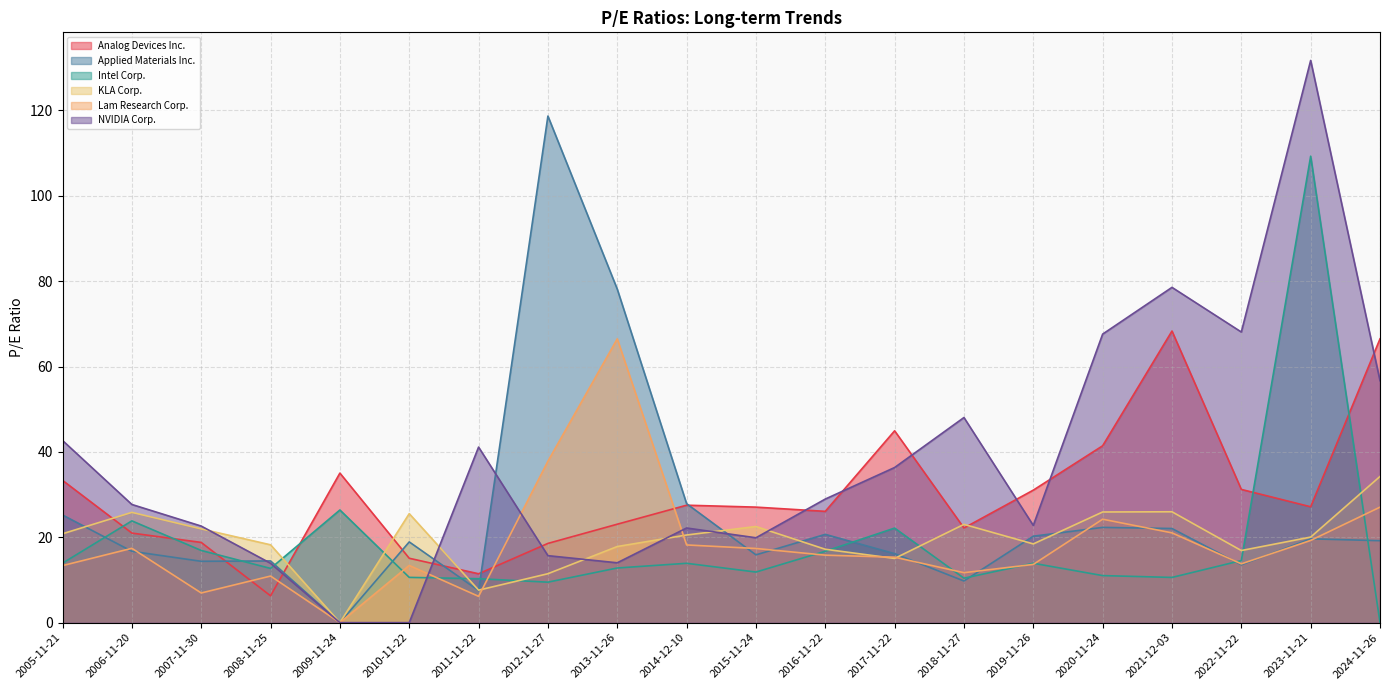

What is the value of the KLA Corp. point at the 2nd from the left?

25.8